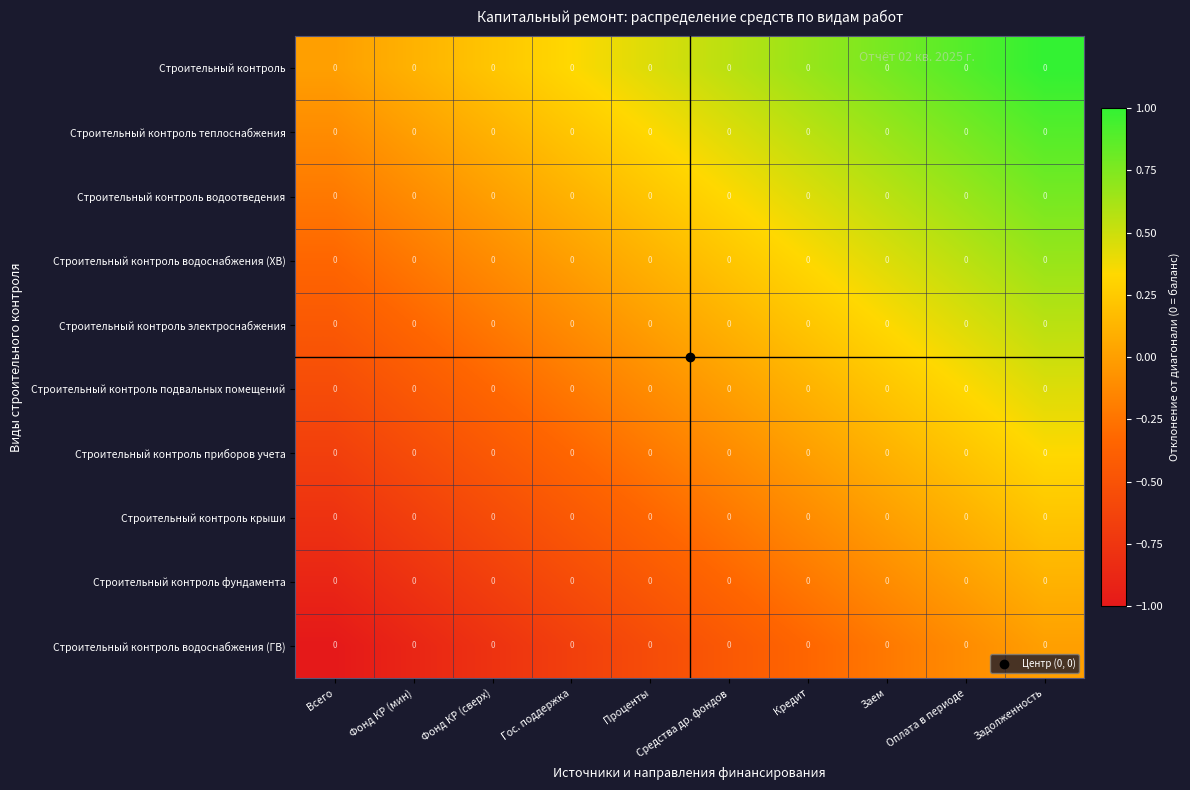

Reading left to right, transcribe all the data shown in this chart.

Строительный контроль: Всего=0.0	Фонд КР (мин)=0.0	Фонд КР (сверх)=0.0	Гос. поддержка=0.0	Проценты=0.0	Средства др. фондов=0.0	Кредит=0.0	Заем=0.0	Оплата в периоде=0.0	Задолженность=0.0
Строительный контроль теплоснабжения: Всего=0.0	Фонд КР (мин)=0.0	Фонд КР (сверх)=0.0	Гос. поддержка=0.0	Проценты=0.0	Средства др. фондов=0.0	Кредит=0.0	Заем=0.0	Оплата в периоде=0.0	Задолженность=0.0
Строительный контроль водоотведения: Всего=0.0	Фонд КР (мин)=0.0	Фонд КР (сверх)=0.0	Гос. поддержка=0.0	Проценты=0.0	Средства др. фондов=0.0	Кредит=0.0	Заем=0.0	Оплата в периоде=0.0	Задолженность=0.0
Строительный контроль водоснабжения (ХВ): Всего=0.0	Фонд КР (мин)=0.0	Фонд КР (сверх)=0.0	Гос. поддержка=0.0	Проценты=0.0	Средства др. фондов=0.0	Кредит=0.0	Заем=0.0	Оплата в периоде=0.0	Задолженность=0.0
Строительный контроль электроснабжения: Всего=0.0	Фонд КР (мин)=0.0	Фонд КР (сверх)=0.0	Гос. поддержка=0.0	Проценты=0.0	Средства др. фондов=0.0	Кредит=0.0	Заем=0.0	Оплата в периоде=0.0	Задолженность=0.0
Строительный контроль подвальных помещений: Всего=0.0	Фонд КР (мин)=0.0	Фонд КР (сверх)=0.0	Гос. поддержка=0.0	Проценты=0.0	Средства др. фондов=0.0	Кредит=0.0	Заем=0.0	Оплата в периоде=0.0	Задолженность=0.0
Строительный контроль приборов учета: Всего=0.0	Фонд КР (мин)=0.0	Фонд КР (сверх)=0.0	Гос. поддержка=0.0	Проценты=0.0	Средства др. фондов=0.0	Кредит=0.0	Заем=0.0	Оплата в периоде=0.0	Задолженность=0.0
Строительный контроль крыши: Всего=0.0	Фонд КР (мин)=0.0	Фонд КР (сверх)=0.0	Гос. поддержка=0.0	Проценты=0.0	Средства др. фондов=0.0	Кредит=0.0	Заем=0.0	Оплата в периоде=0.0	Задолженность=0.0
Строительный контроль фундамента: Всего=0.0	Фонд КР (мин)=0.0	Фонд КР (сверх)=0.0	Гос. поддержка=0.0	Проценты=0.0	Средства др. фондов=0.0	Кредит=0.0	Заем=0.0	Оплата в периоде=0.0	Задолженность=0.0
Строительный контроль водоснабжения (ГВ): Всего=0.0	Фонд КР (мин)=0.0	Фонд КР (сверх)=0.0	Гос. поддержка=0.0	Проценты=0.0	Средства др. фондов=0.0	Кредит=0.0	Заем=0.0	Оплата в периоде=0.0	Задолженность=0.0